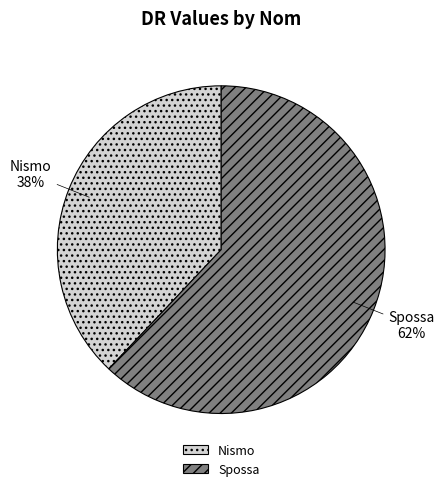

To the nearest percent, what portion does Nismo represent?

38%